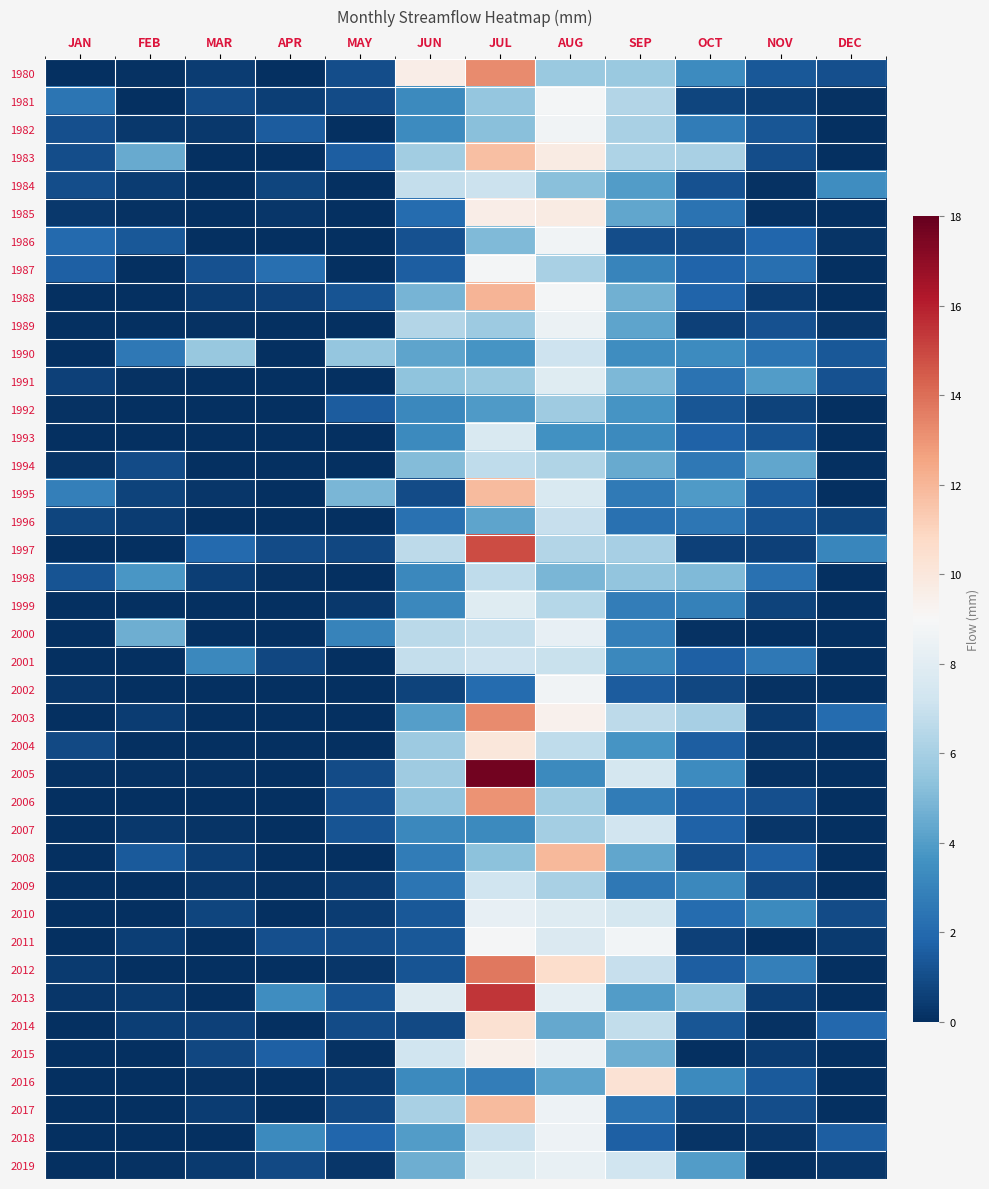

What is the difference between the highest and lowest values at DEC?

3.4